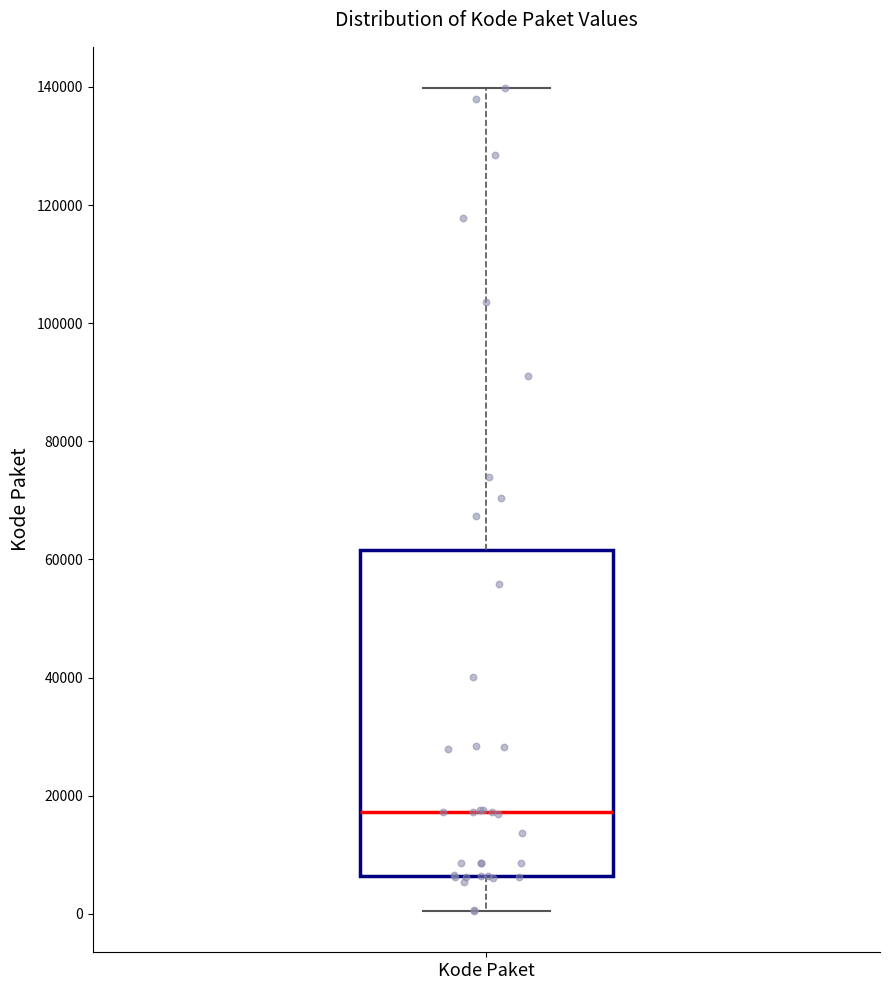

Transcribe this box plot: give where the median line is, the range the box spans, and where the two whiskers end, as read against the y-axis. The values are not printed on the chart, so give them approximately, as read against the axis.

median 18000, box 6000 to 62000, whiskers 0 to 140000